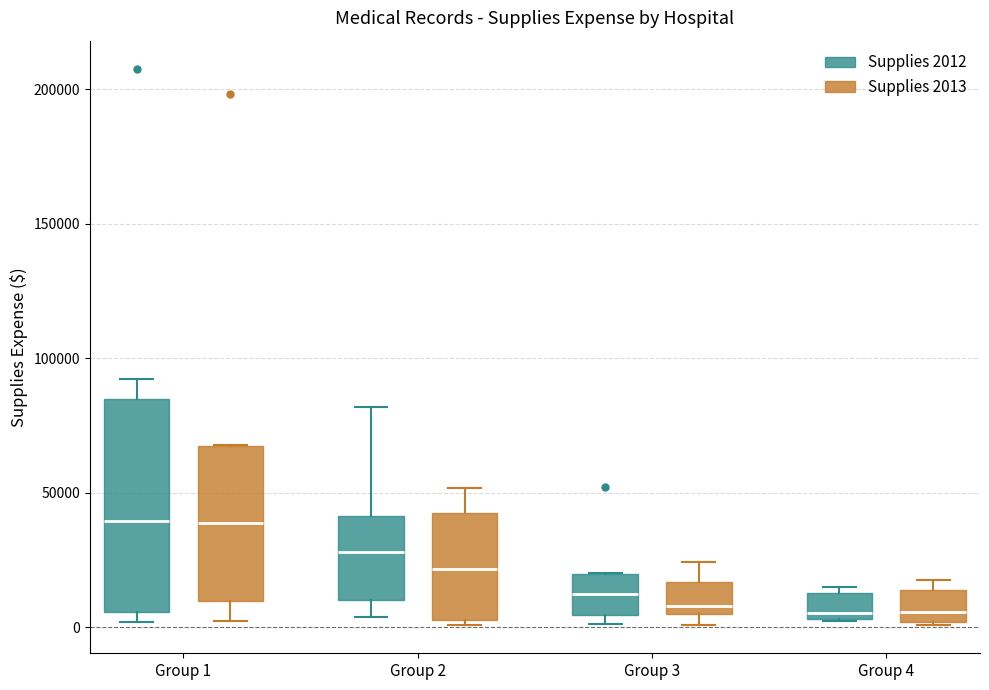

Where is the lower edge of the box for Group 4 (Supplies 2013) on the y-axis? The values are not printed on the chart, so give them approximately, as read against the axis.

0